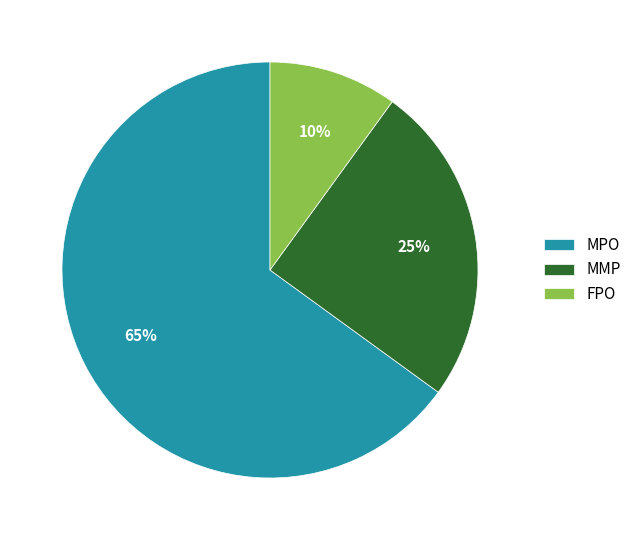

Which has a higher value, MMP or MPO?

MPO